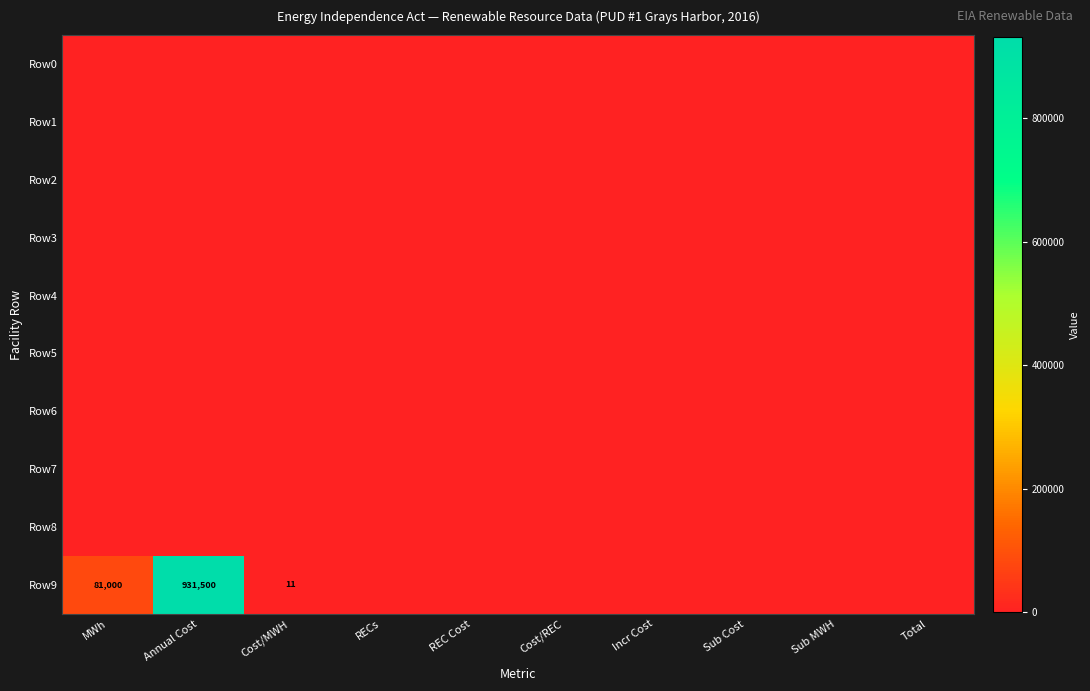

Rank the series at Cost/MWH from highest to lowest value.

Row9, Row0, Row1, Row2, Row3, Row4, Row5, Row6, Row7, Row8